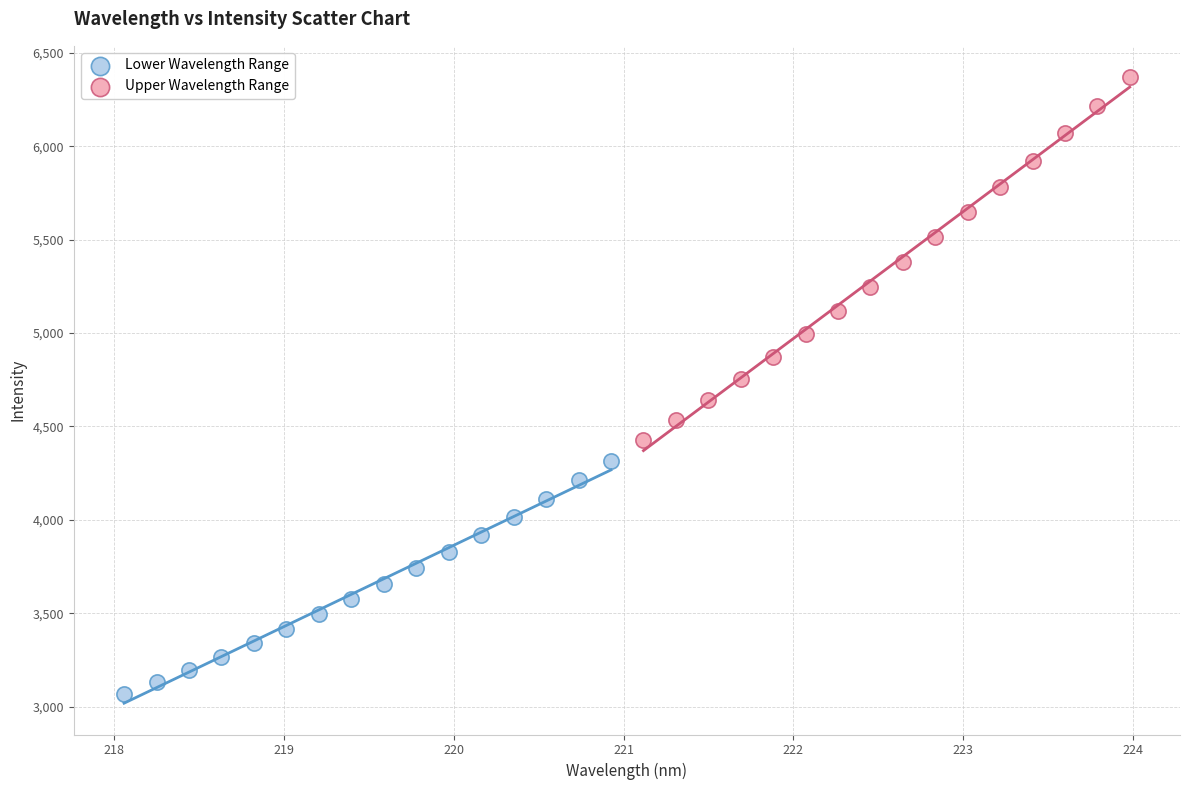

What are all the series names shown in the legend?

Lower Wavelength Range, Upper Wavelength Range